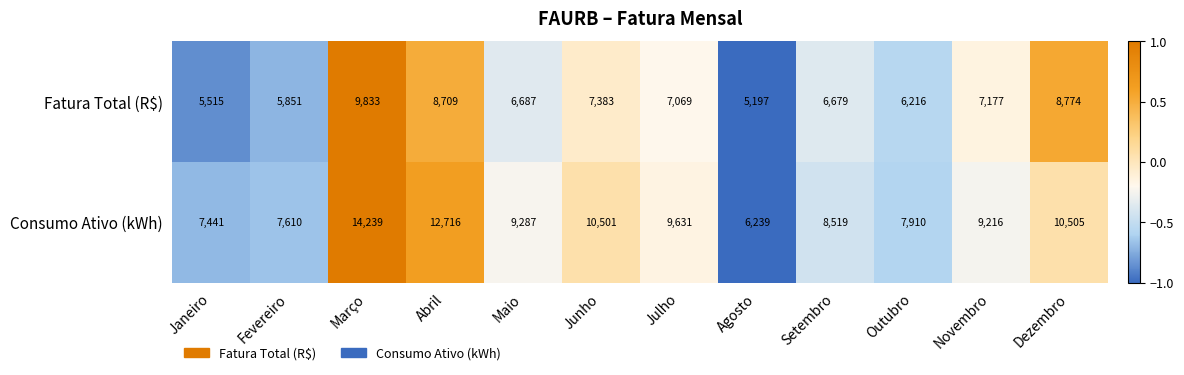

List the series in order of their overall mean, highest first.

Consumo Ativo (kWh), Fatura Total (R$)